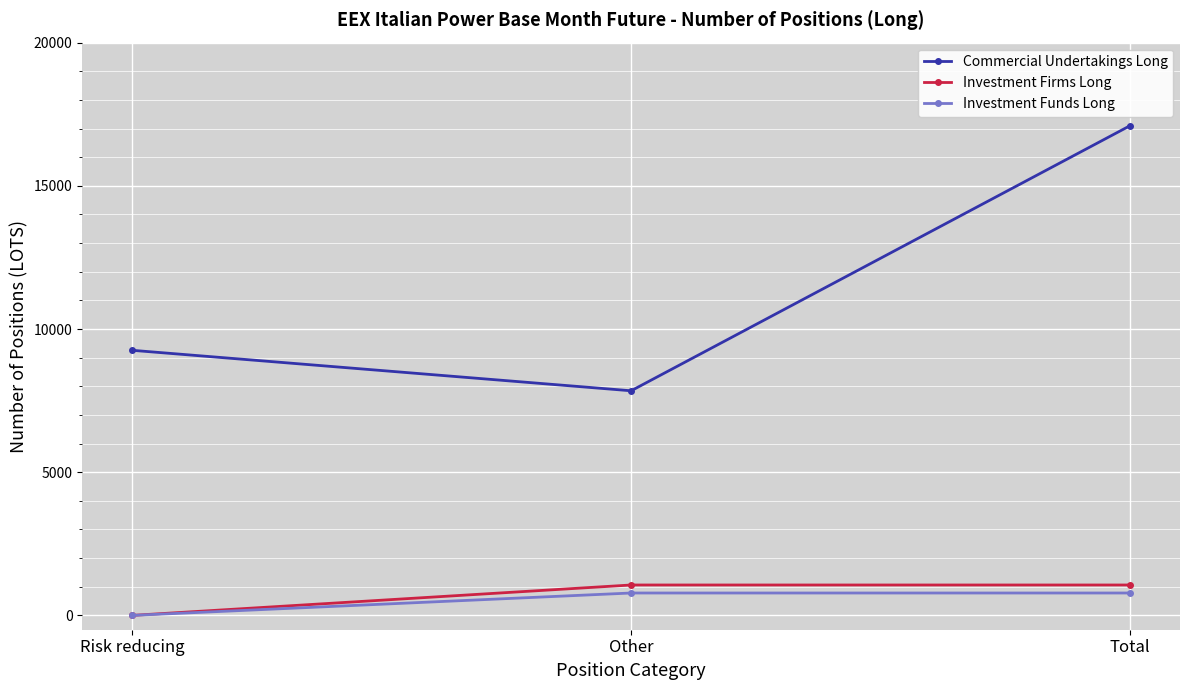

What is the value of the Commercial Undertakings Long point at the 1st from the left?

9256.9